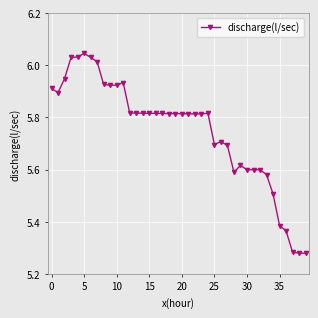

What is the difference between the maximum and minimum values?

0.8